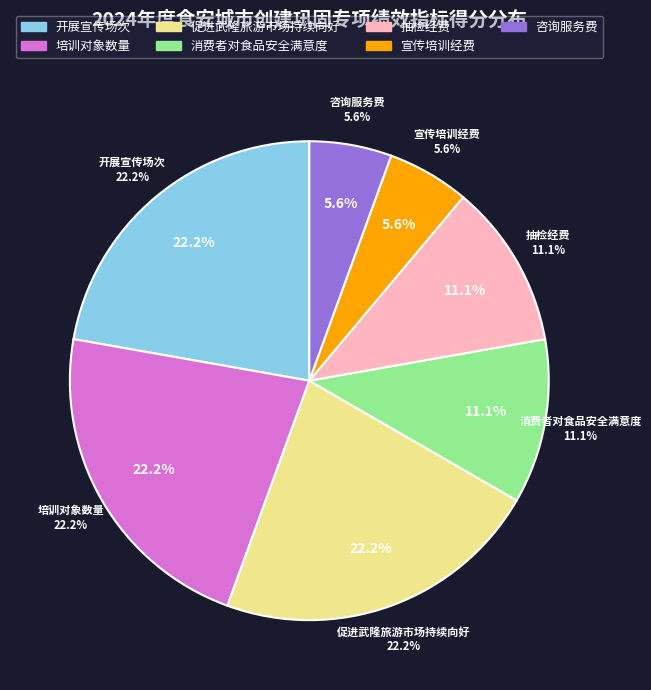

Count the number of slices in the pie.

7